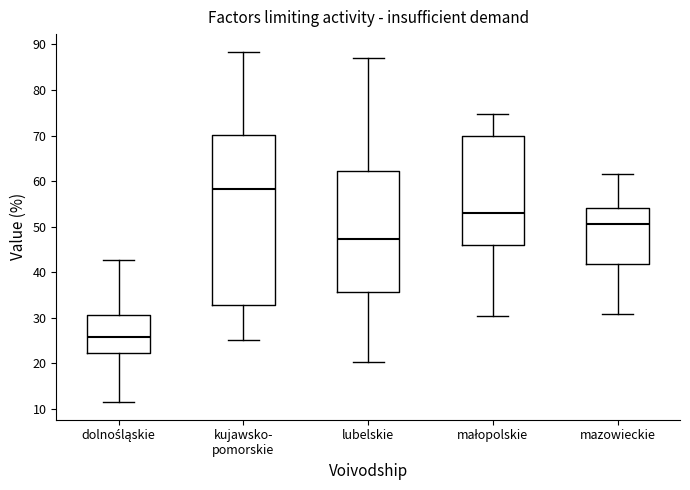

Which box is the tallest, from its lower edge to its upper edge?

kujawsko- pomorskie